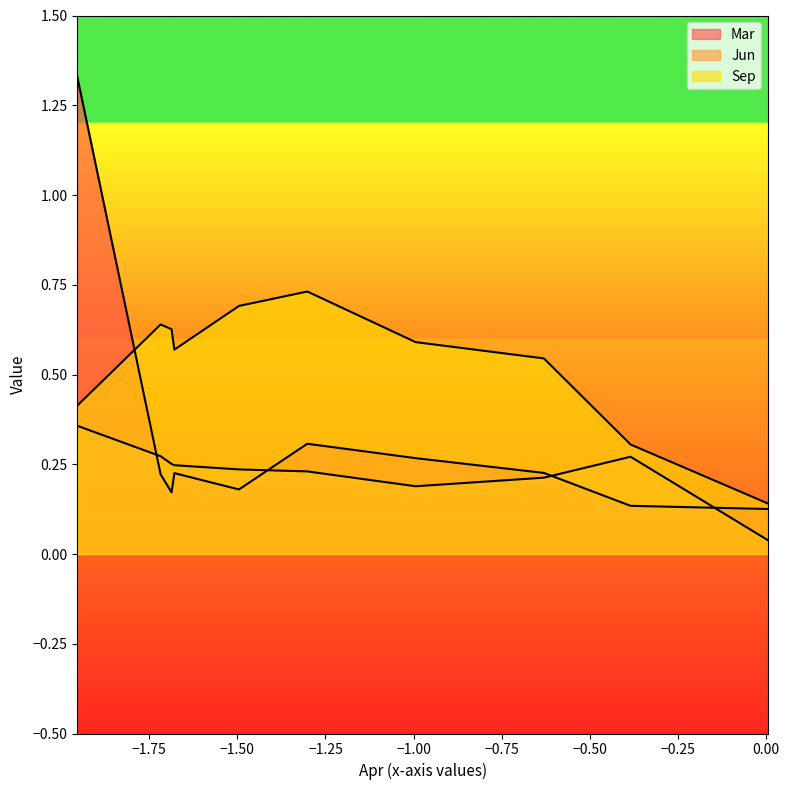

What is the value of the Sep point at the 3rd from the left?

0.6